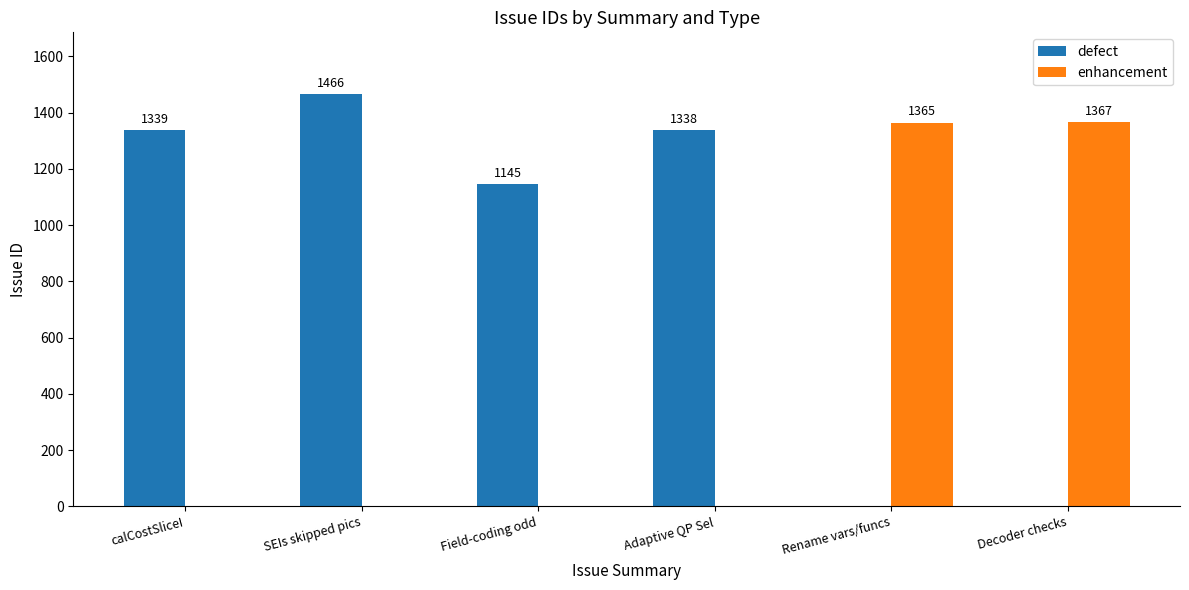

Which series changed the most between Field-coding odd and Adaptive QP Sel?

defect